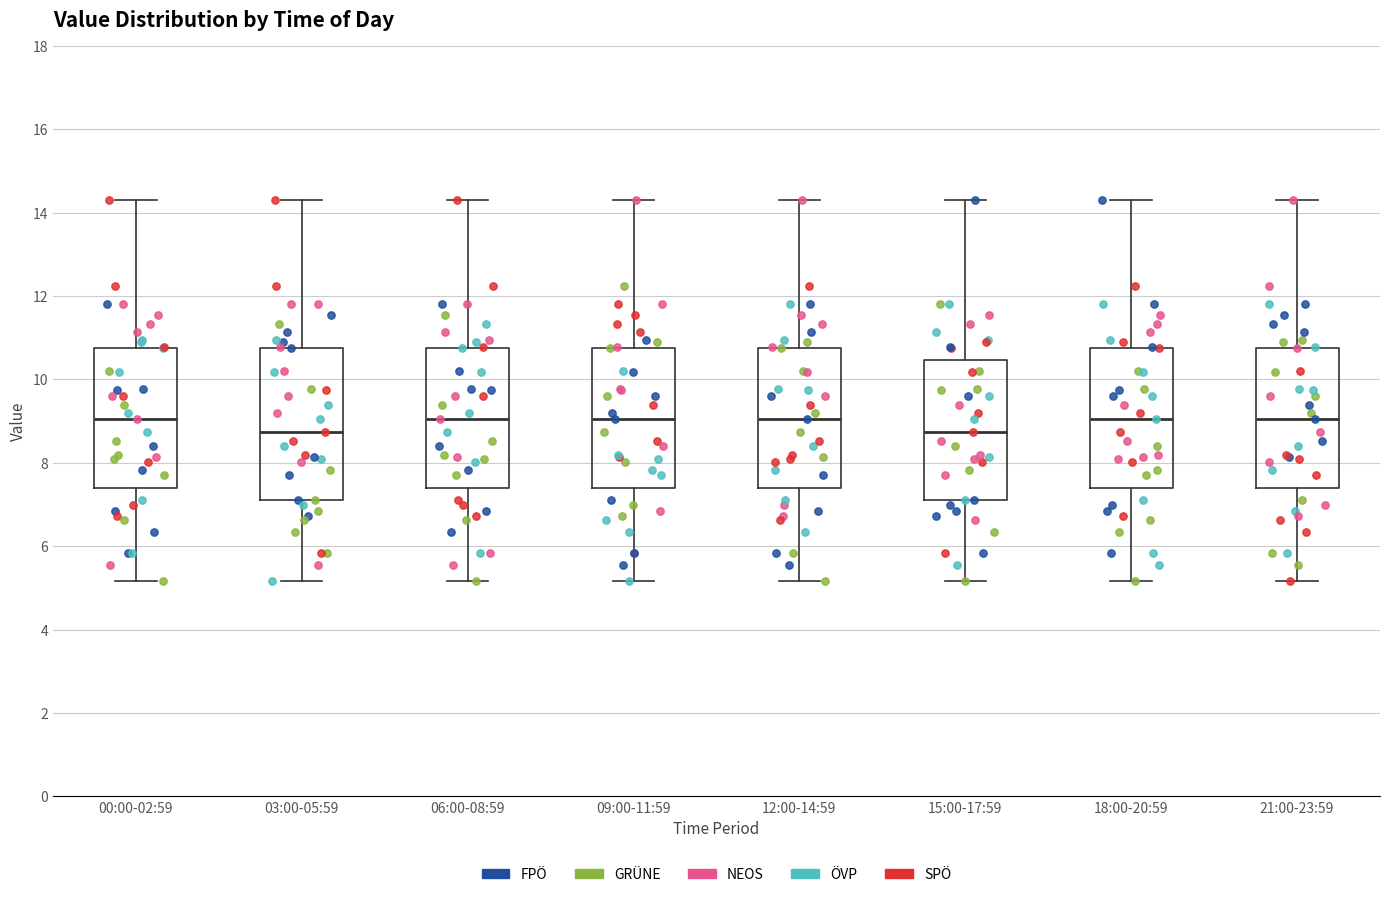

Reading left to right, transcribe this box plot: for each box, give where its median line is, the range the box spans, and where its two whiskers end, as read against the y-axis. The values are not printed on the chart, so give them approximately, as read against the axis.

00:00-02:59: median 9.0, box 7.4 to 10.8, whiskers 5.2 to 14.4
03:00-05:59: median 8.8, box 7.2 to 10.8, whiskers 5.2 to 14.4
06:00-08:59: median 9.0, box 7.4 to 10.8, whiskers 5.2 to 14.4
09:00-11:59: median 9.0, box 7.4 to 10.8, whiskers 5.2 to 14.4
12:00-14:59: median 9.0, box 7.4 to 10.8, whiskers 5.2 to 14.4
15:00-17:59: median 8.8, box 7.2 to 10.4, whiskers 5.2 to 14.4
18:00-20:59: median 9.0, box 7.4 to 10.8, whiskers 5.2 to 14.4
21:00-23:59: median 9.0, box 7.4 to 10.8, whiskers 5.2 to 14.4